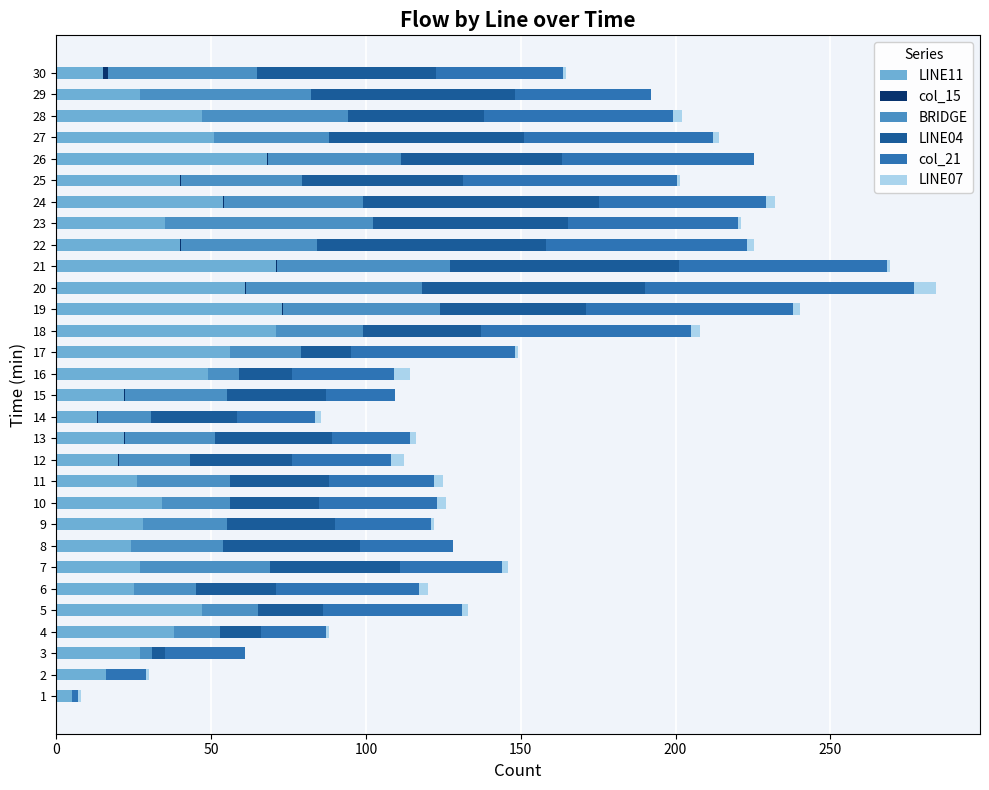

The value of LINE11 at 7 is 7.7. True or false?

False